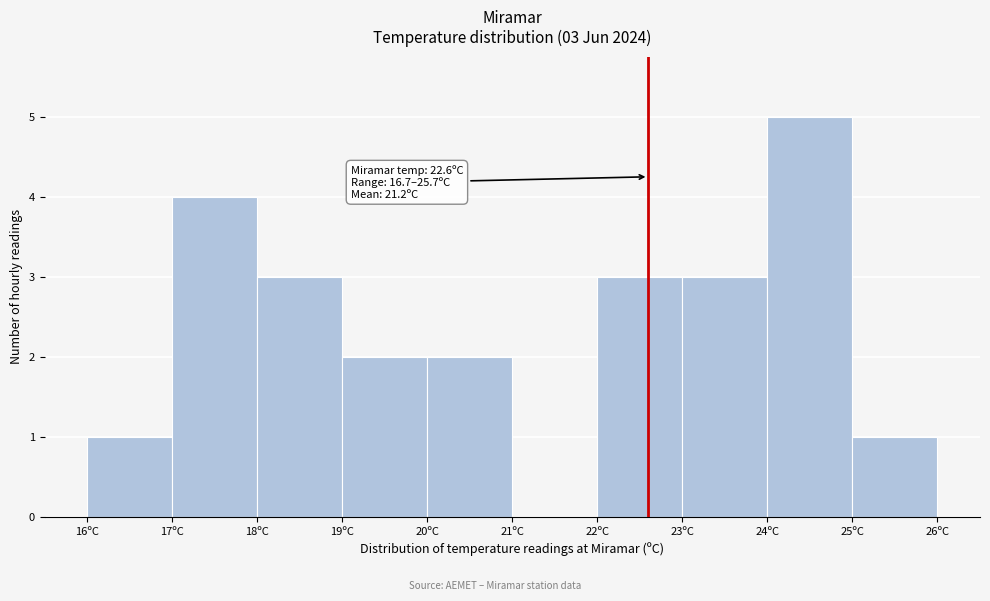

Over which range of the x-axis is the bar tallest?

24 to 25